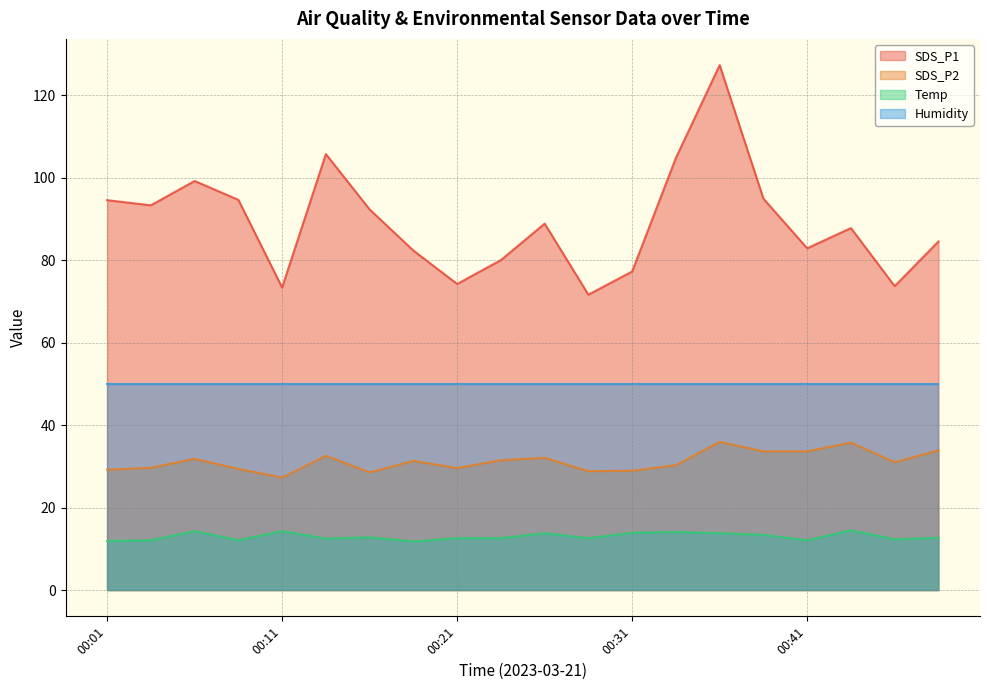

What is the difference between the highest and lowest values at 00:23?

67.4